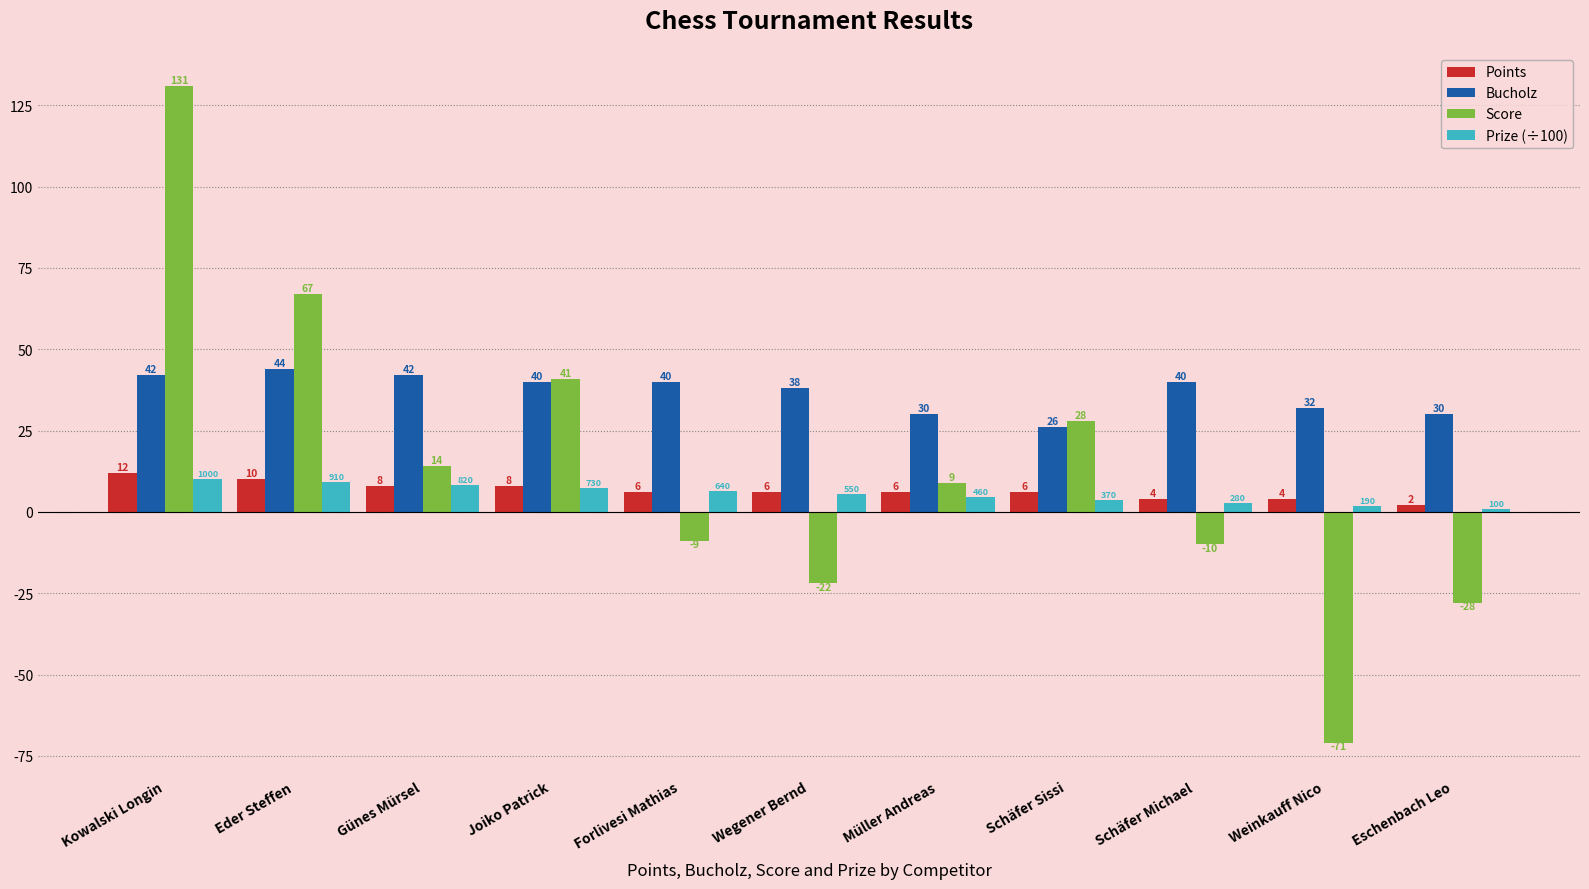

Between Eder Steffen and Schäfer Sissi, which series saw the biggest shift?

Score